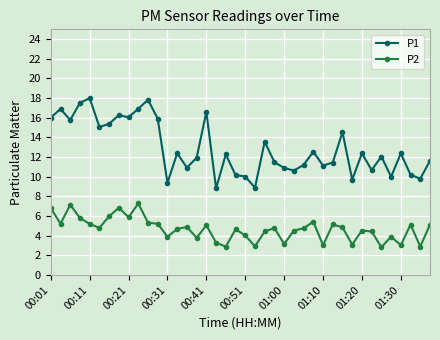

How many distinct data groups are displayed?

2